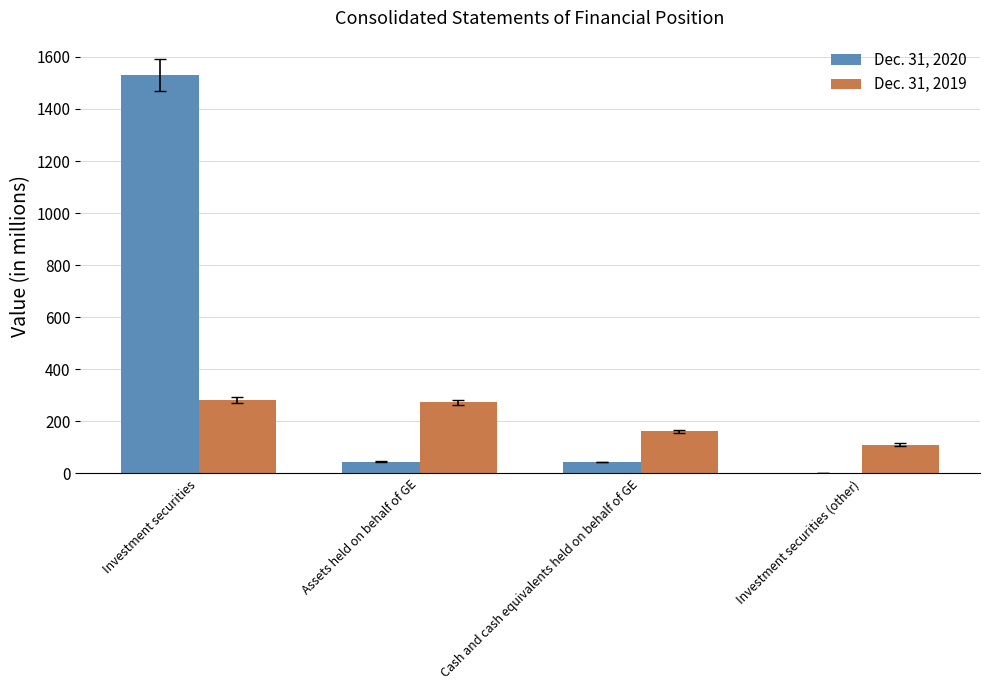

What is the highest value of the Dec. 31, 2020 series?

1532